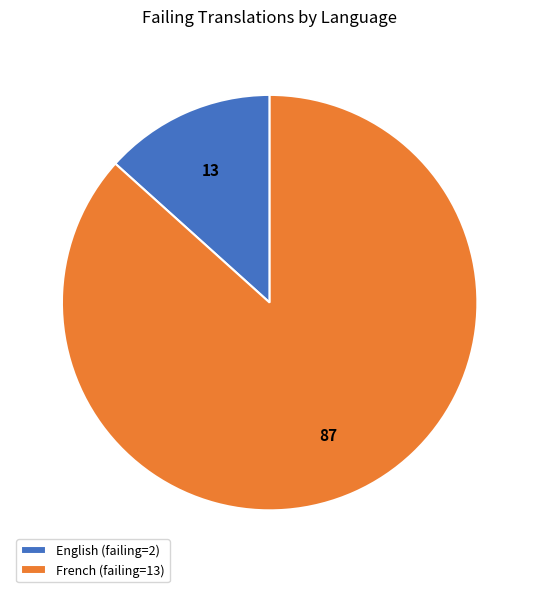

The French (failing=13) slice represents 93% of the pie. True or false?

False